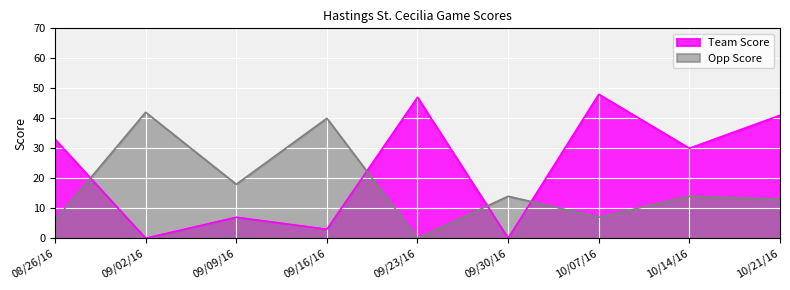

What is the label of the 5th point from the left?

09/23/16